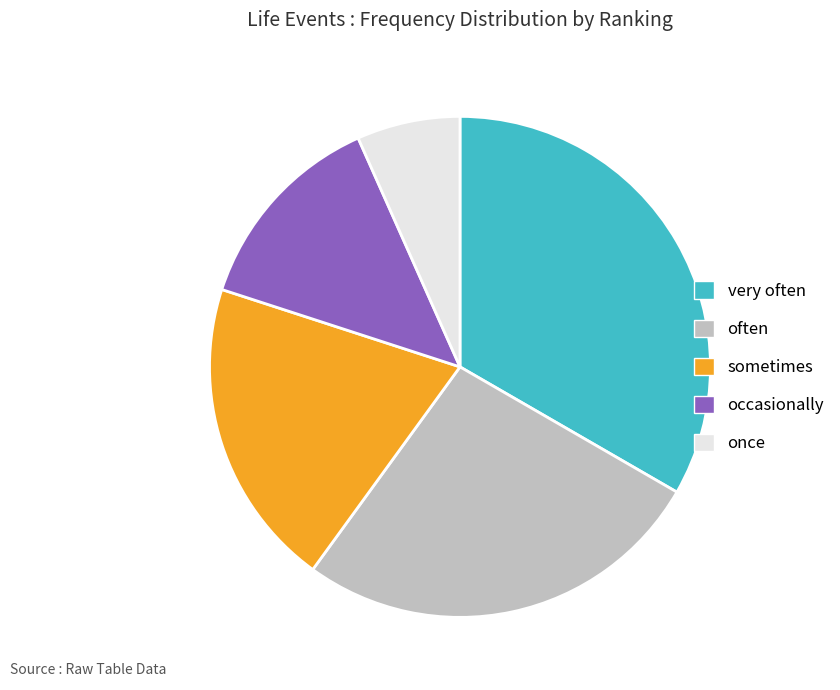

What is the ratio of the value at once to the value at occasionally?

0.5